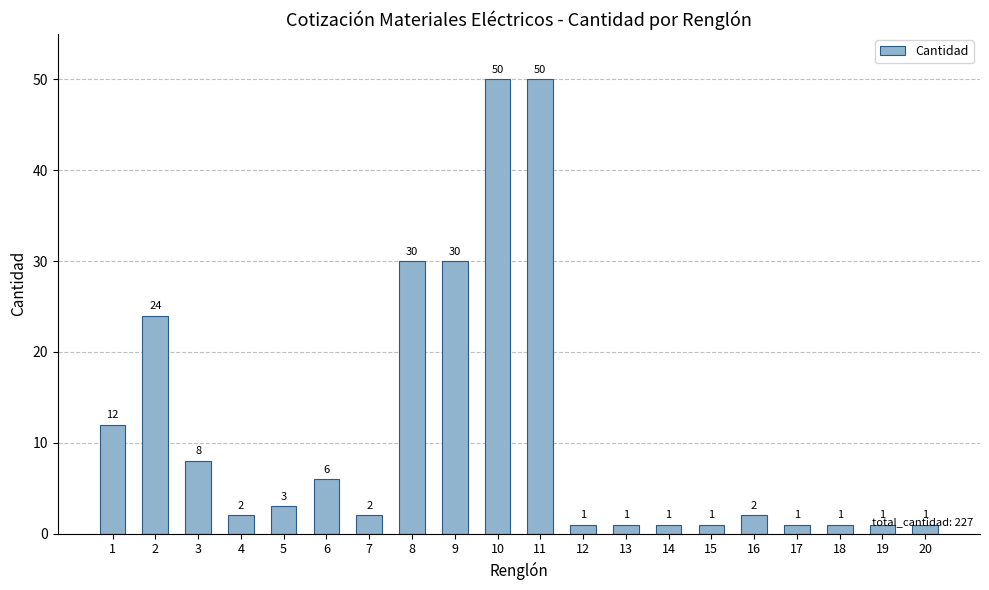

What is the ratio of the value at 10 to the value at 15?

50.0